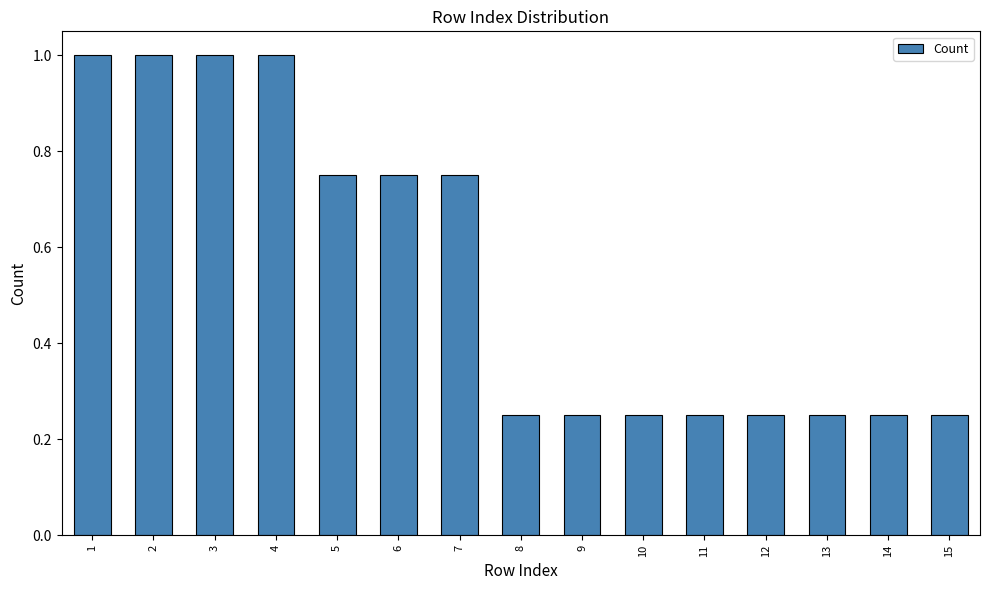

Is it true that the value at 2 is 1.7?

False